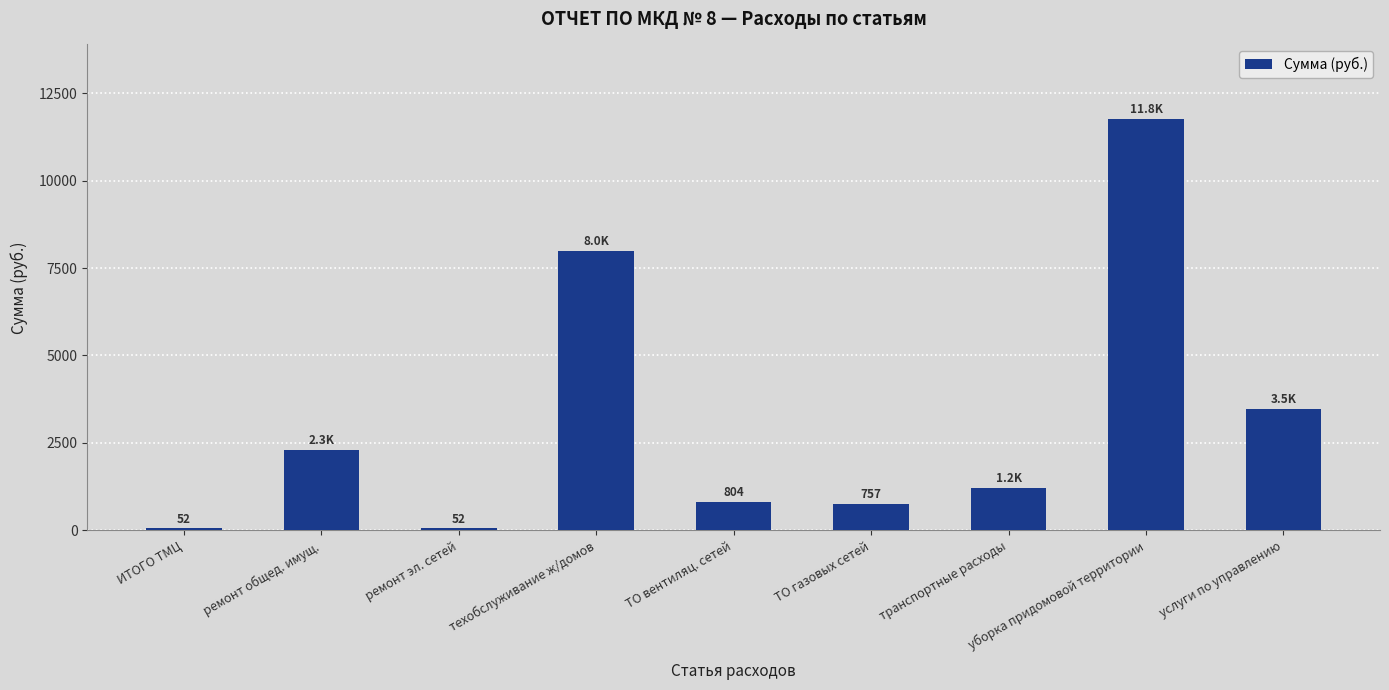

What is the difference between the maximum and minimum values?

11725.7